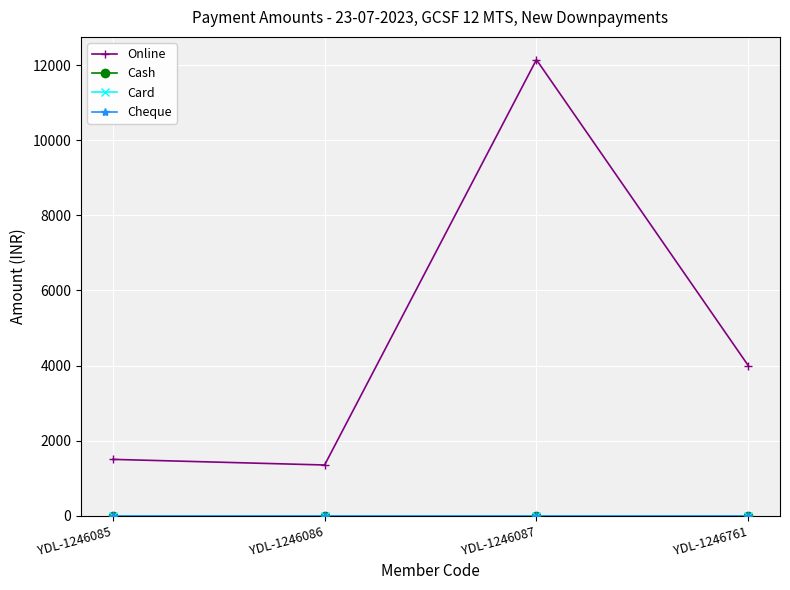

The value of Online at YDL-1246086 is 1350. True or false?

True